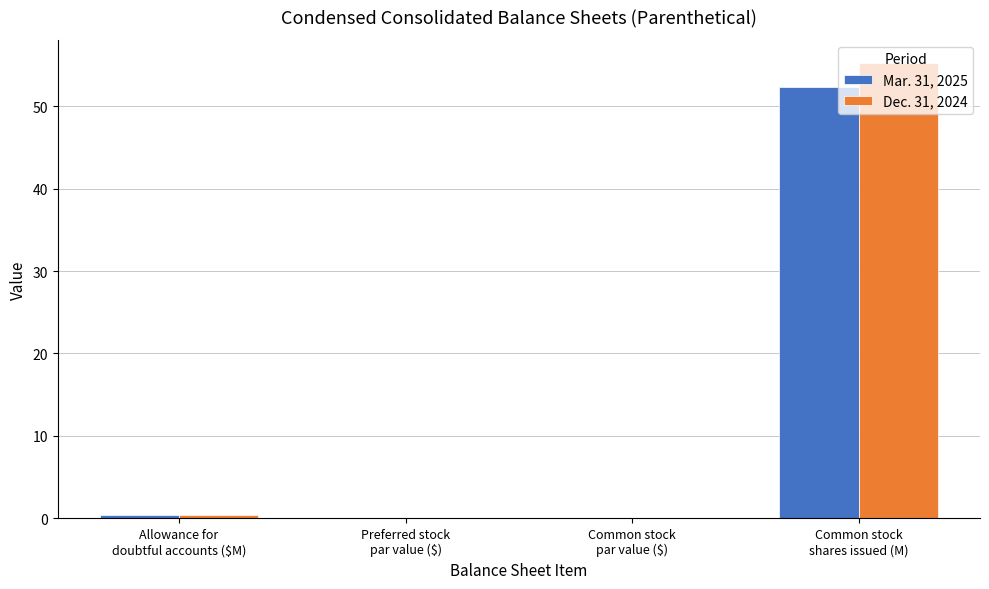

What is the average value of the Mar. 31, 2025 series?

13.2